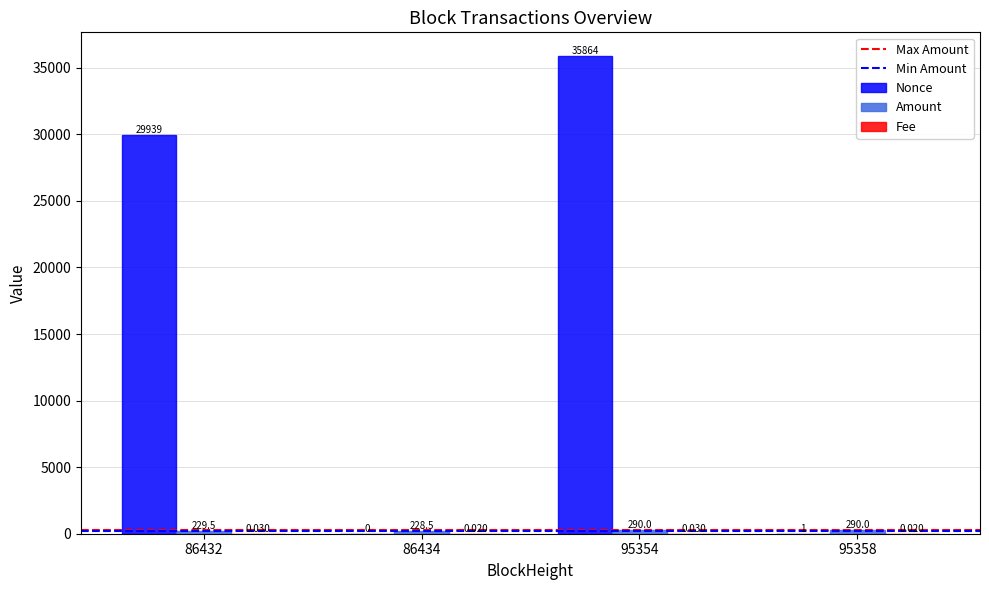

Which series has the largest total across all categories?

Nonce